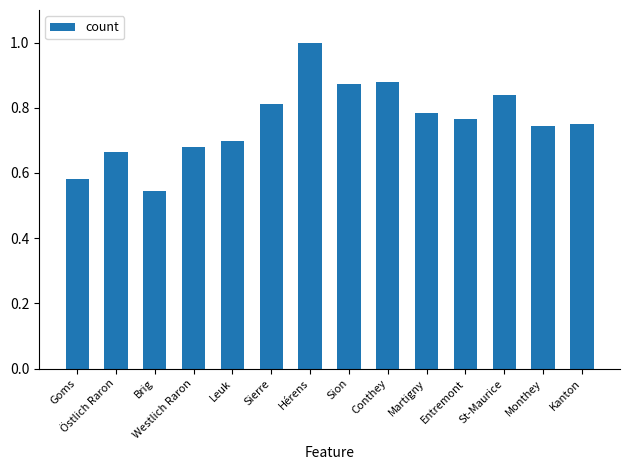

What position from the right is Östlich Raron?

13